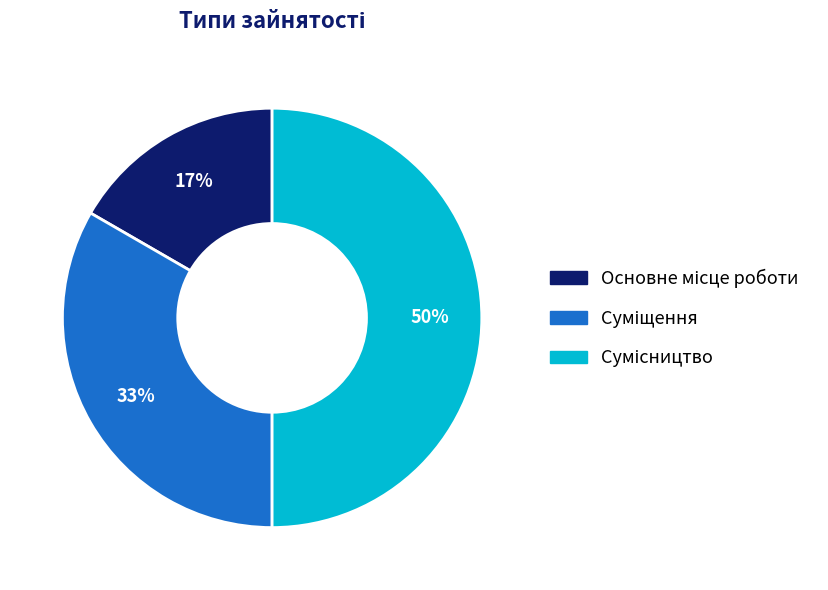

To the nearest percent, what is the average slice percentage?

33%